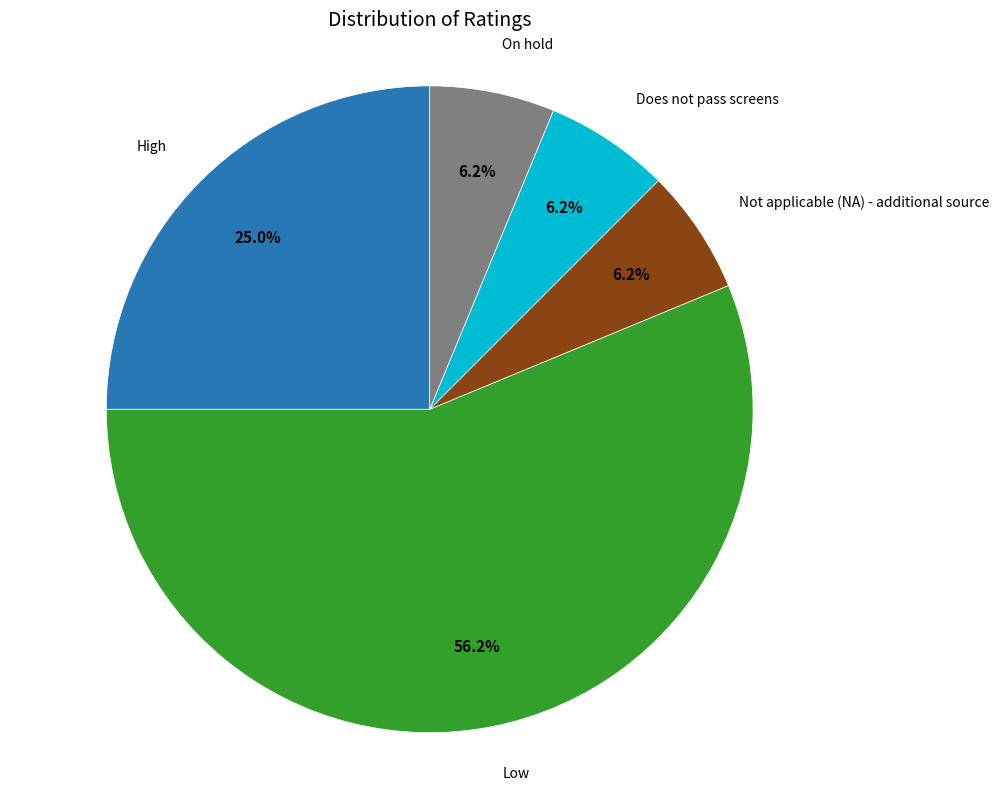

How many slices are in this pie chart?

5